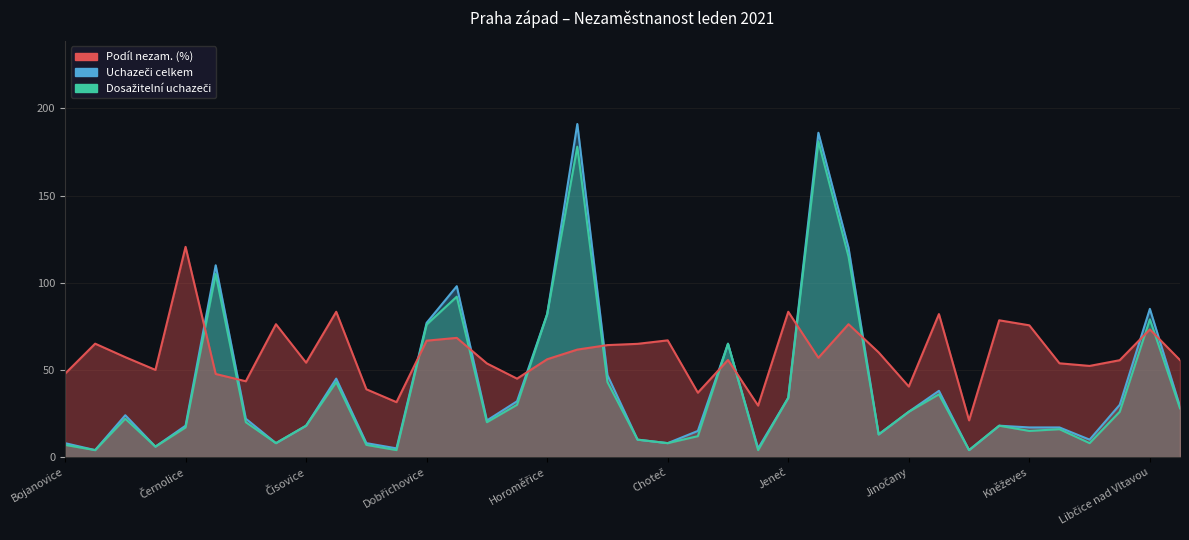

Does the chart display data point markers on the line(s)?

No